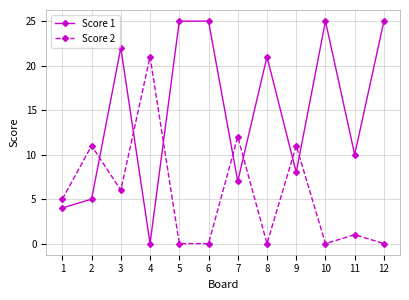

What is the total value across all series at 6?

25